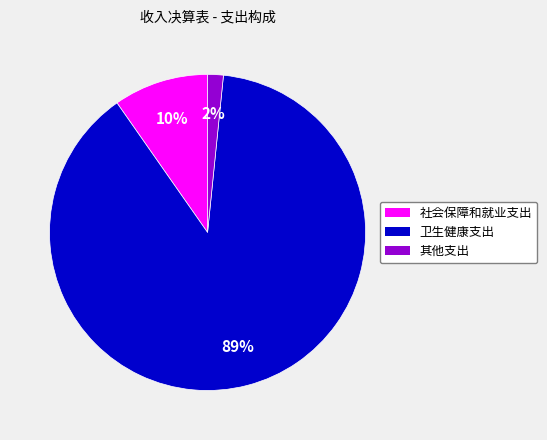

Is it true that 其他支出 is 2% of the pie?

True